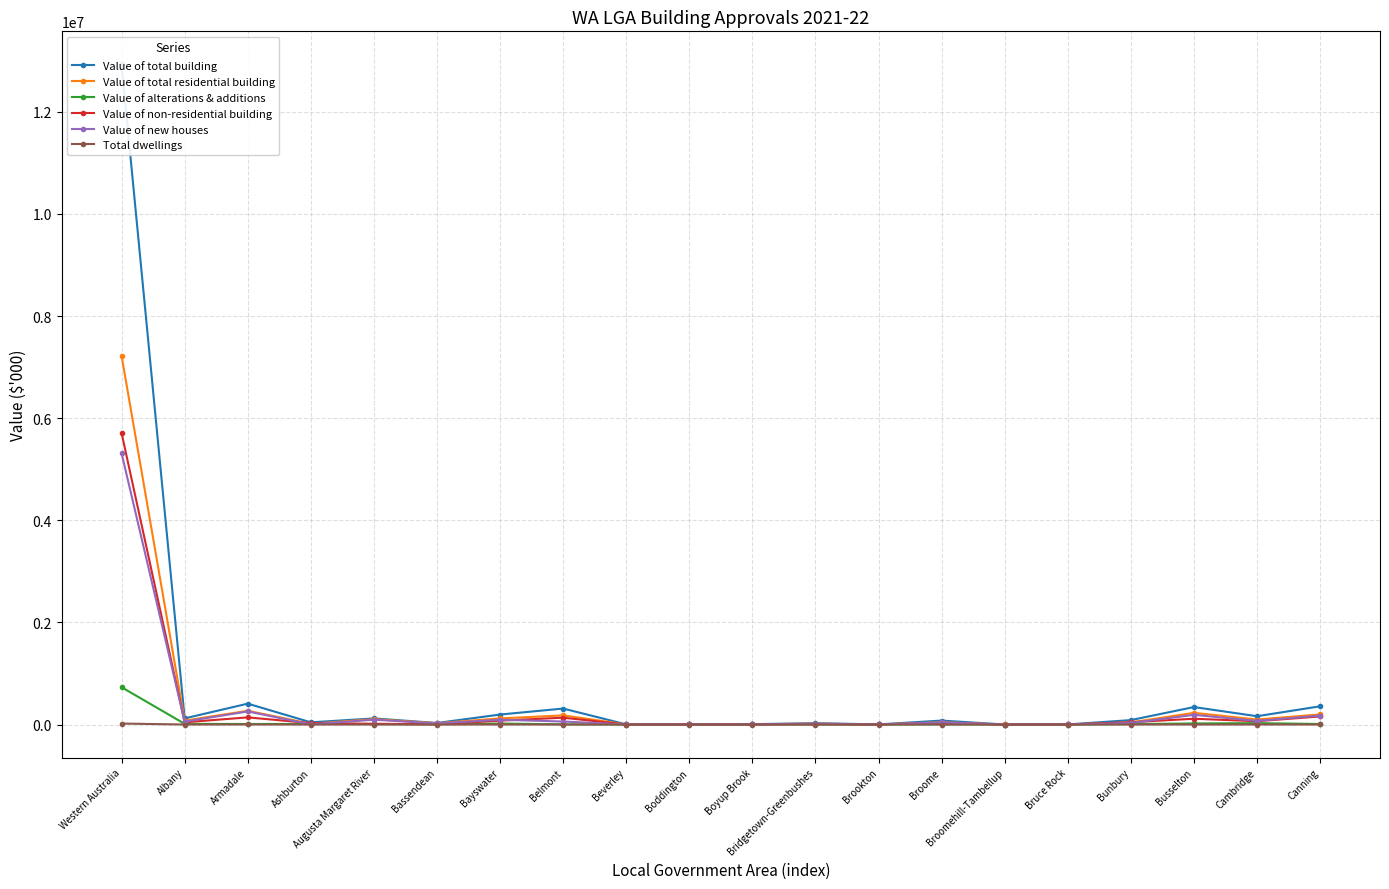

What is the total value across all series at Bayswater?

504014.8